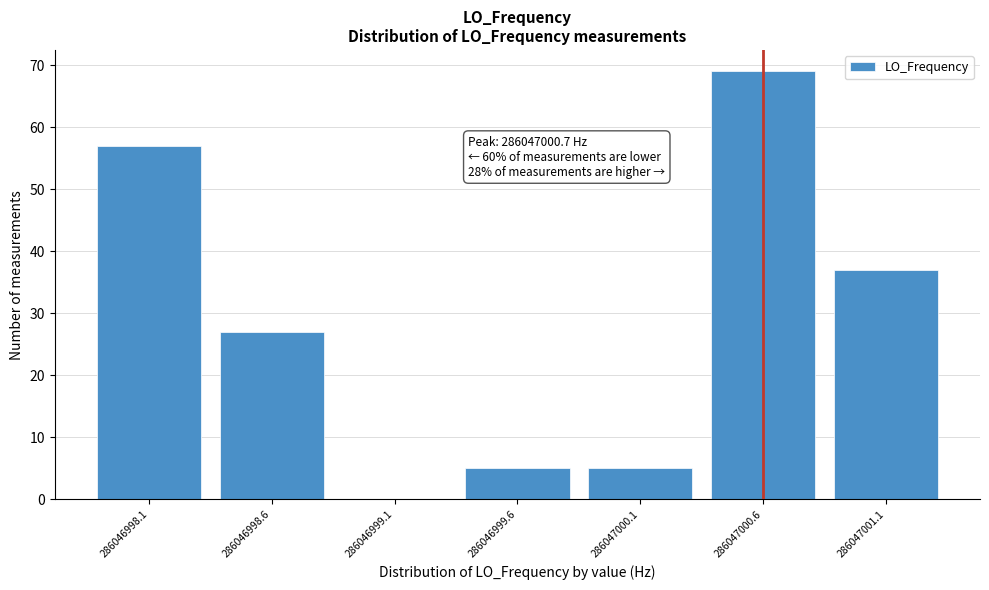

Reading right to left, transcribe all the data shown in this chart.

286047001.1=37	286047000.6=69	286047000.1=5	286046999.6=5	286046999.1=0	286046998.6=27	286046998.1=57